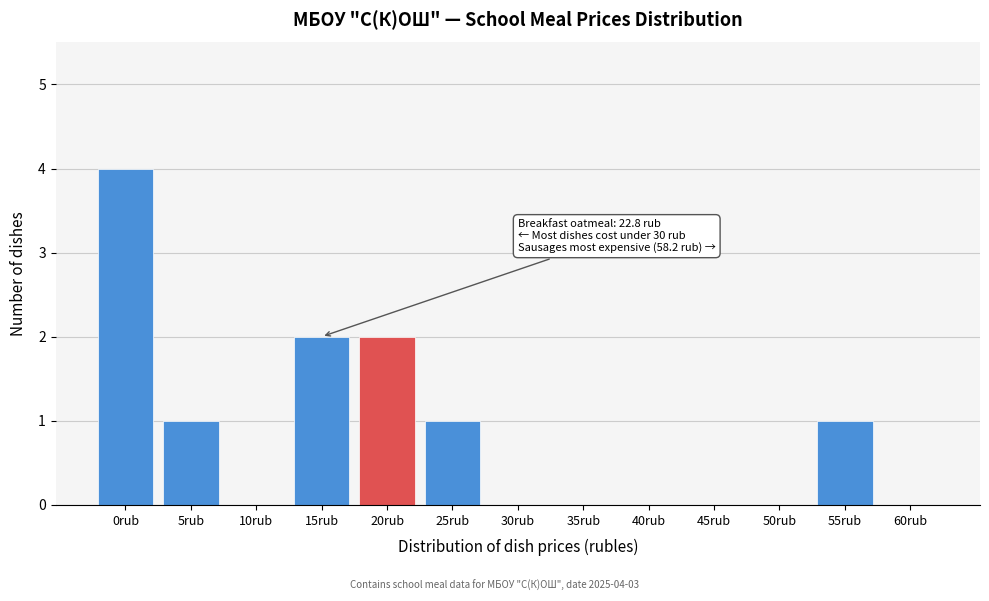

Reading left to right, what are all the values shown in this chart?

0rub=4	5rub=1	10rub=0	15rub=2	20rub=2	25rub=1	30rub=0	35rub=0	40rub=0	45rub=0	50rub=0	55rub=1	60rub=0